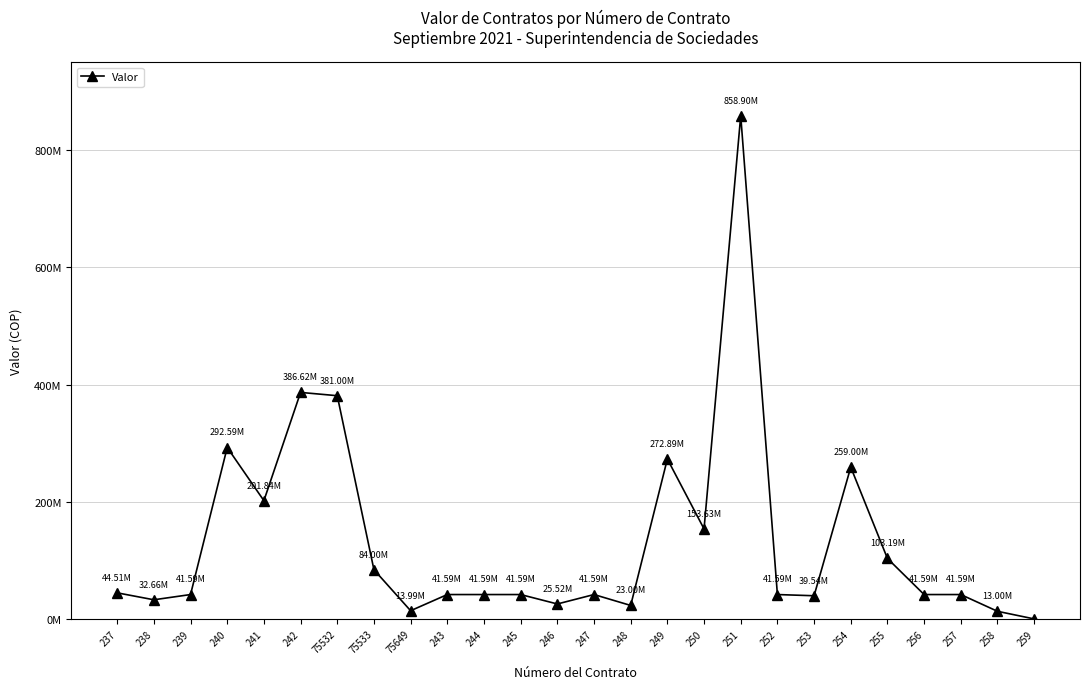

True or false: there are more than 2 points higher than both neighbors.

True